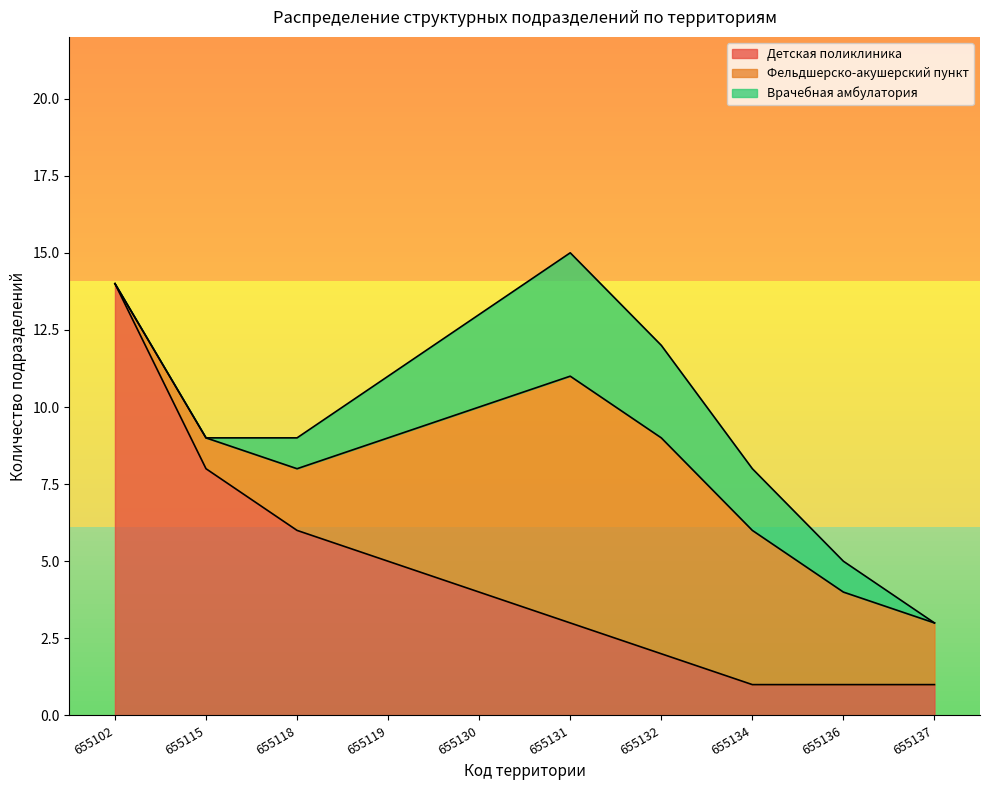

Where is the first local maximum for Фельдшерско-акушерский пункт?

655131